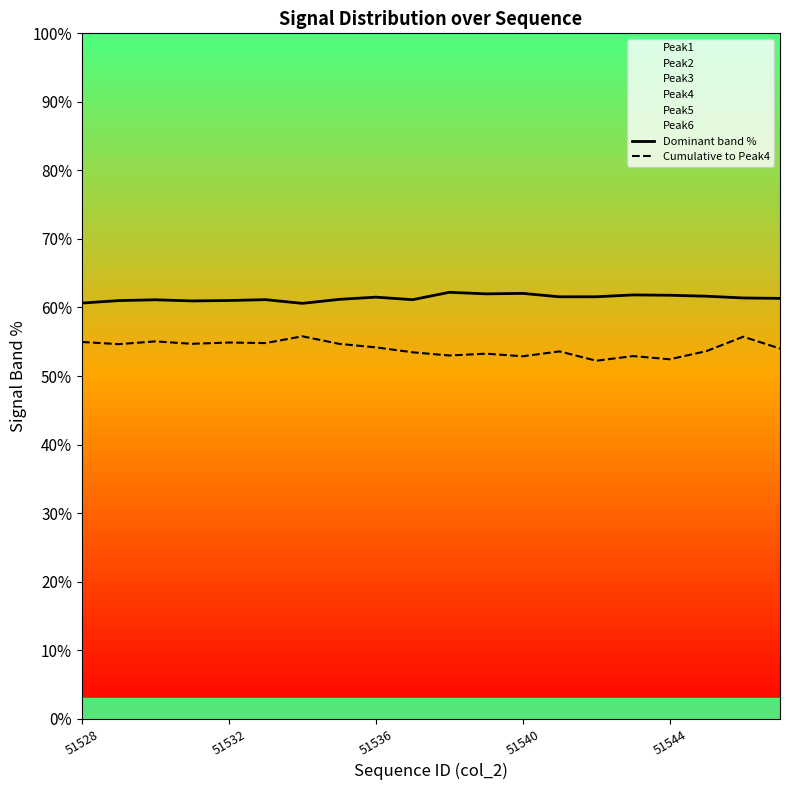

What is the highest value of the Dominant band % series?

62.2